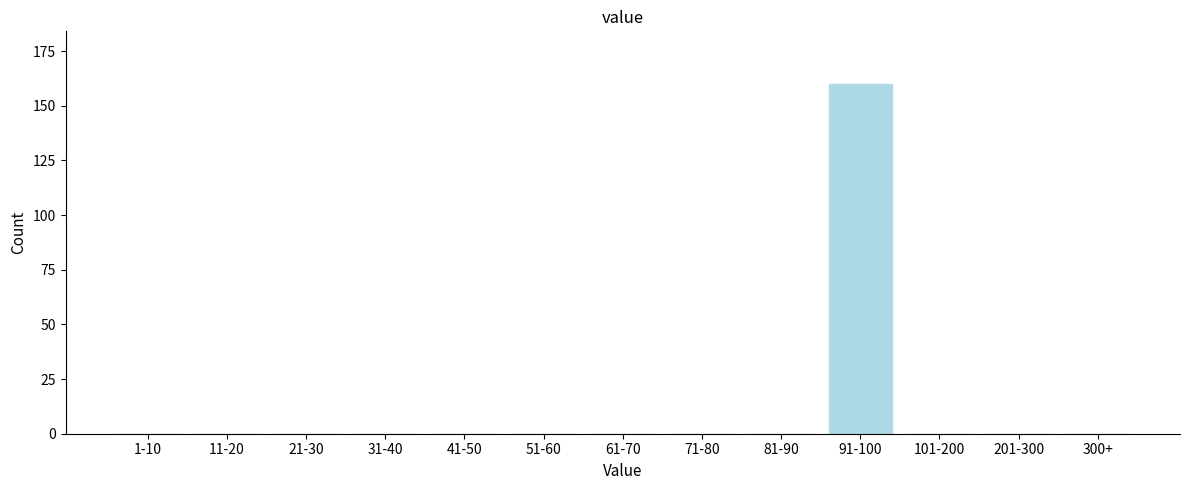

Reading left to right, transcribe all the data shown in this chart.

1-10=0	11-20=0	21-30=0	31-40=0	41-50=0	51-60=0	61-70=0	71-80=0	81-90=0	91-100=160	101-200=0	201-300=0	300+=0